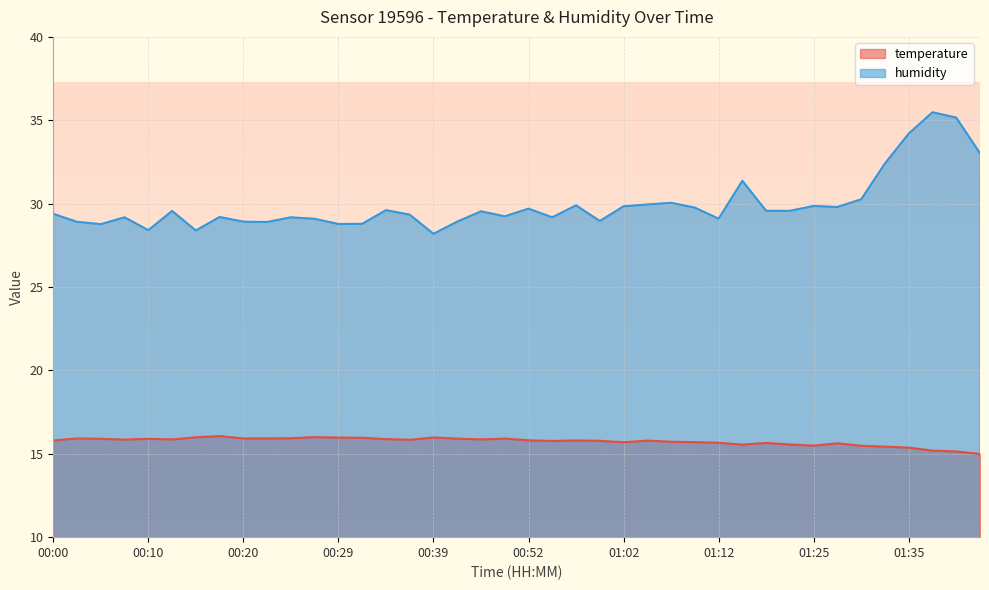

At which category does humidity reach its first local peak?

00:07